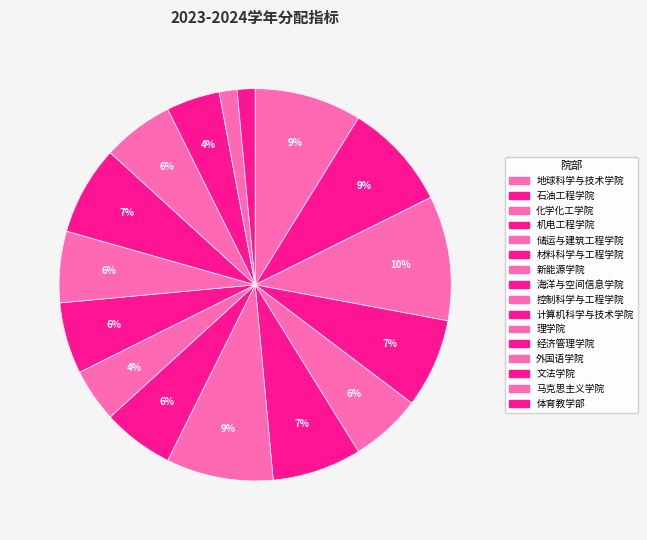

Between 马克思主义学院 and 地球科学与技术学院, which is larger?

地球科学与技术学院